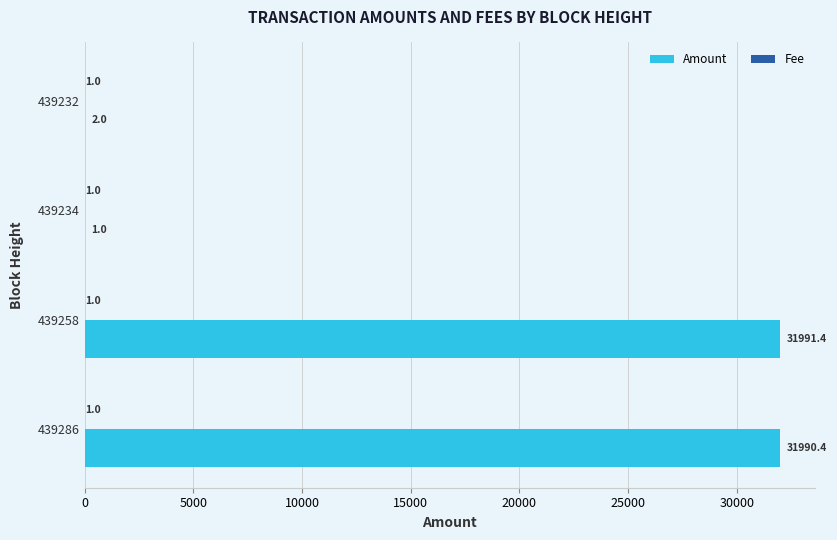

What is the sum of all Amount values?

63984.8